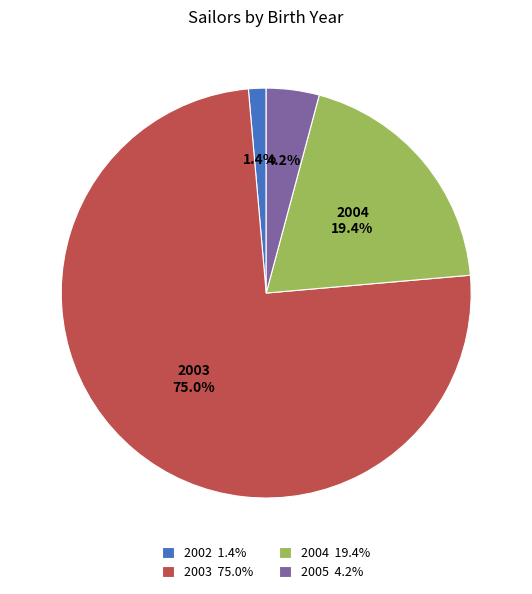

To the nearest percent, what is the average slice percentage?

25%